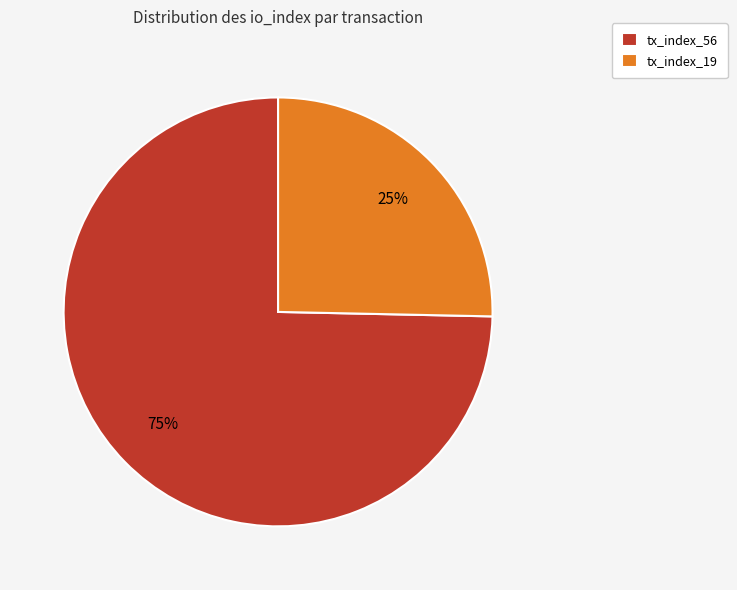

Rank the categories by value from lowest to highest.

tx_index_19, tx_index_56